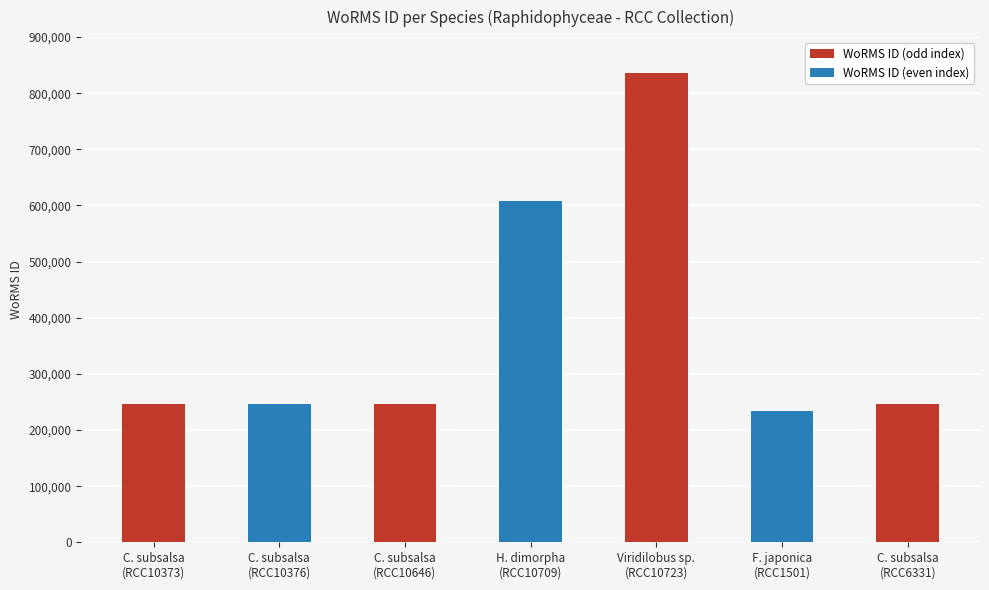

Which label corresponds to the smallest value in the chart?

F. japonica
(RCC1501)